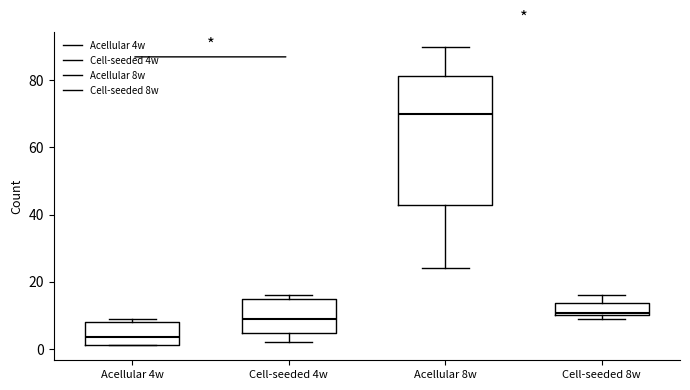

Where is the lower edge of the box for Cell-seeded 8w on the y-axis? The values are not printed on the chart, so give them approximately, as read against the axis.

10